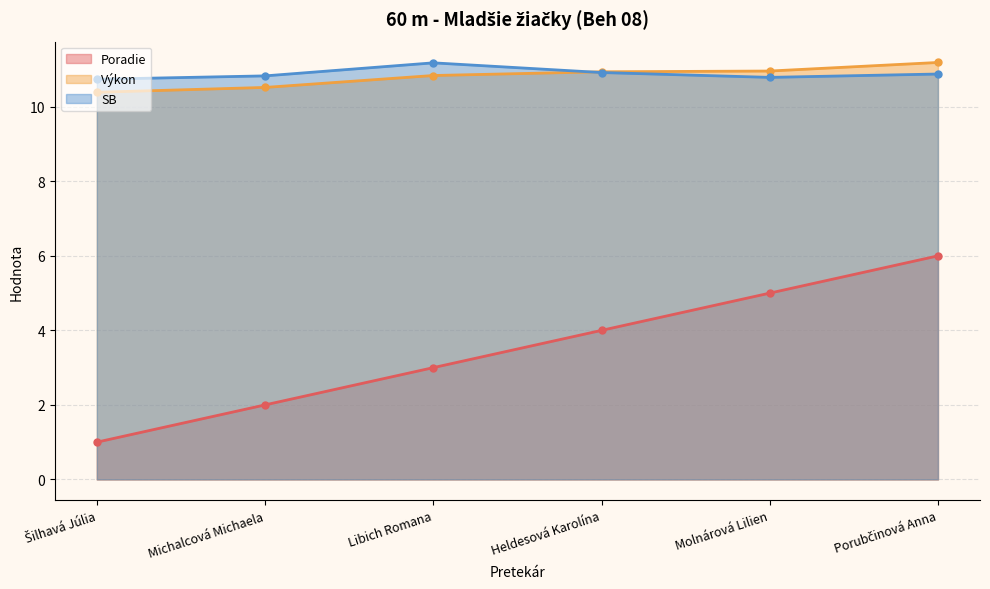

At Michalcová Michaela, list the series in order from largest to smallest.

SB, Výkon, Poradie